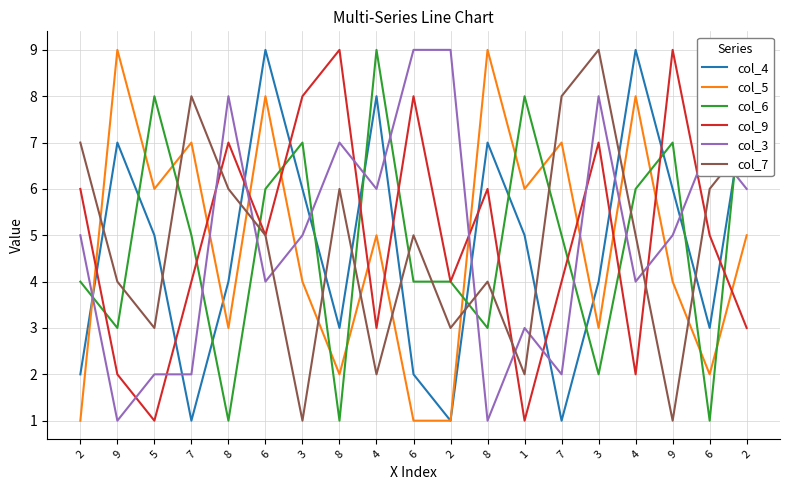

At which label does col_3 first exceed 5?

8